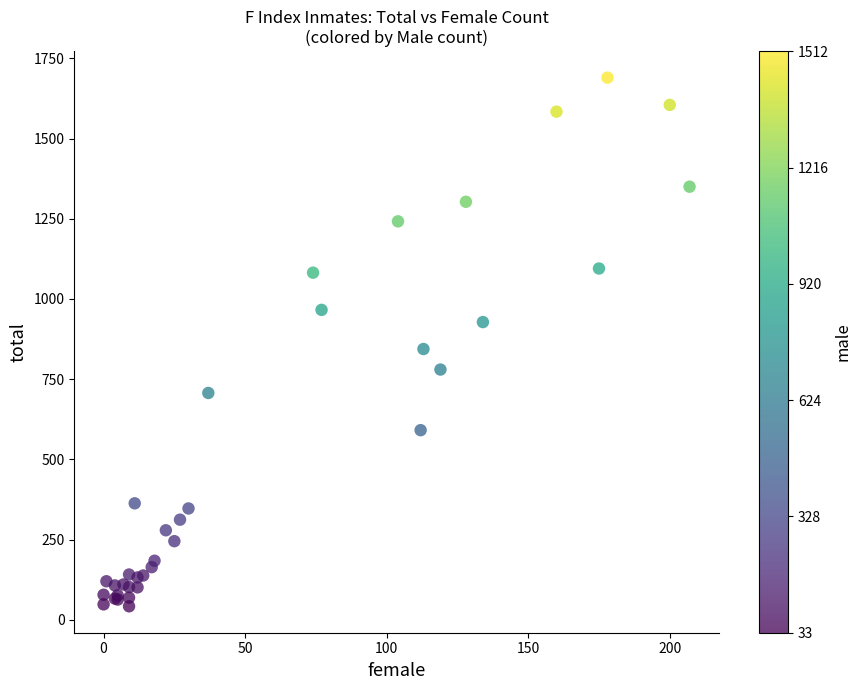

What Y value in the scatter plot is closest to 866?

844